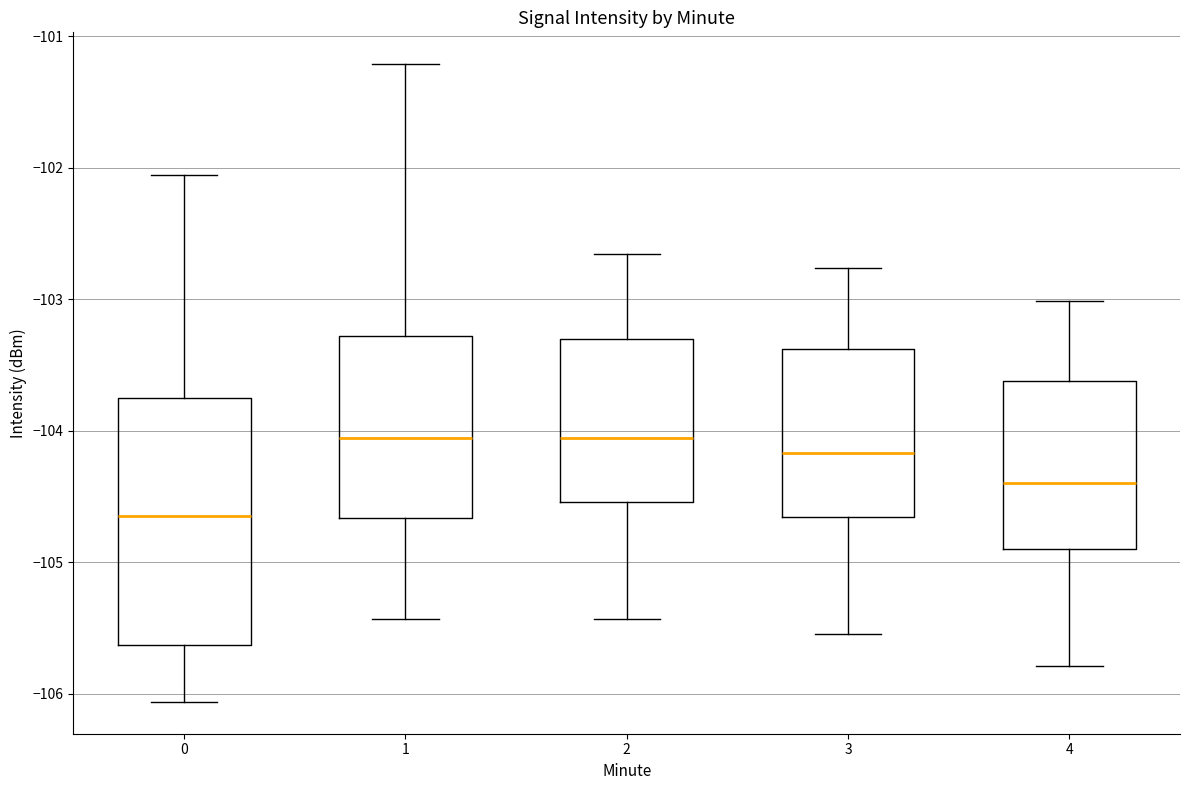

Which box has the lowest median line?

0